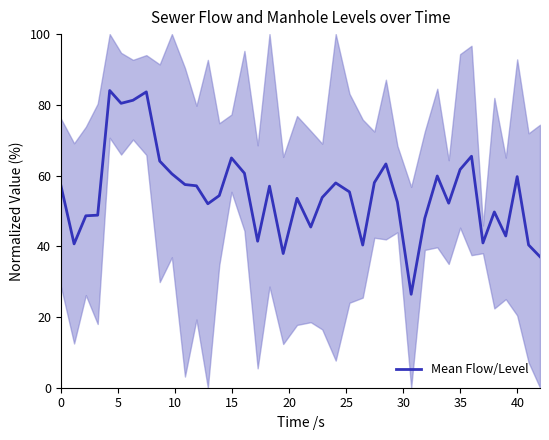

Count the number of values greater than 55.

20